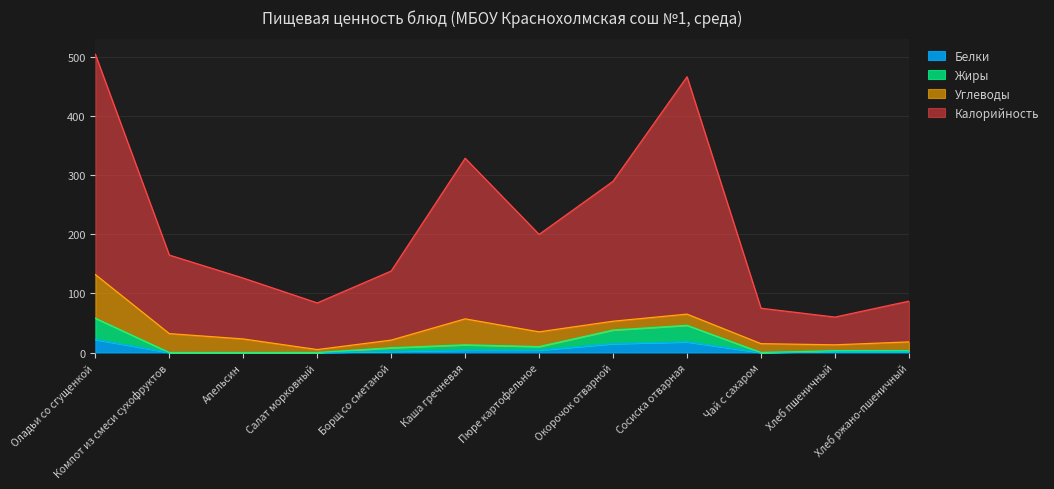

Which series changed the most between Апельсин and Каша гречневая?

Калорийность